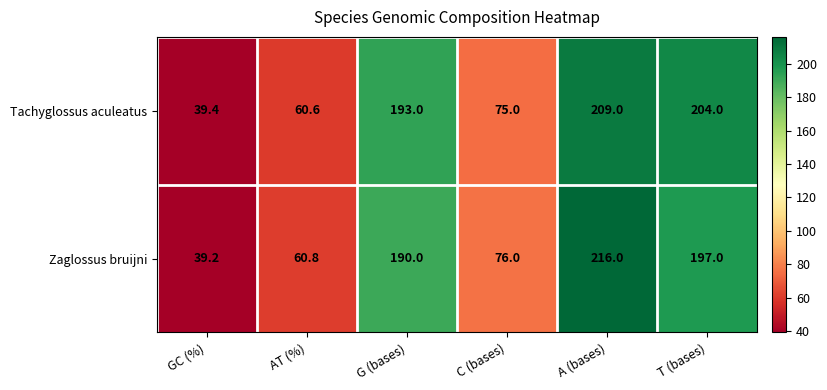

What is the total value across all series at GC (%)?

78.6